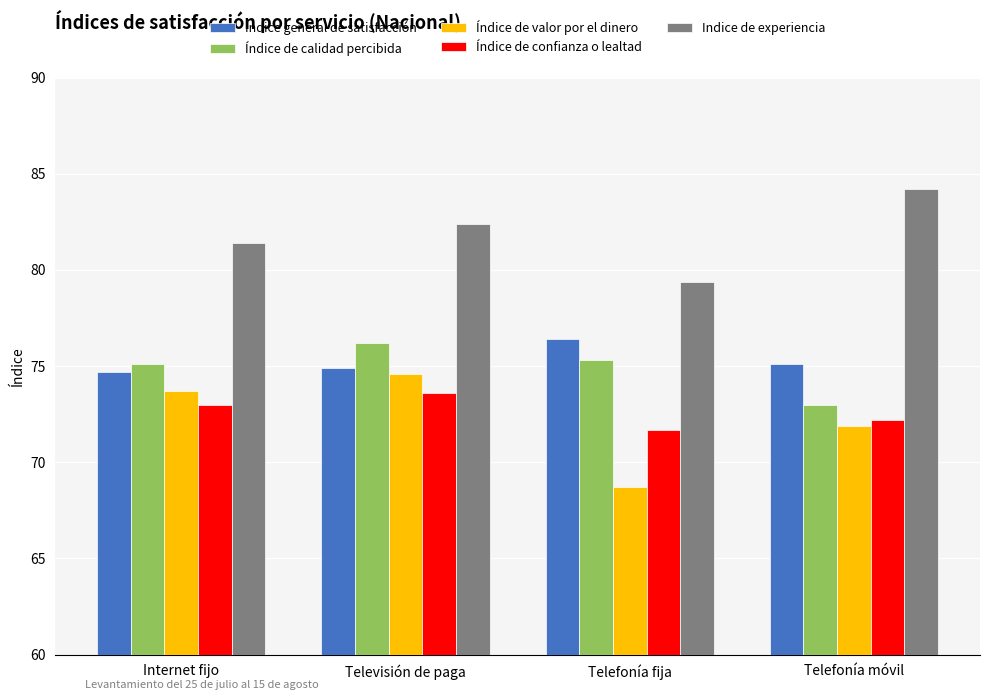

What is the sum of the Índice de valor por el dinero values at Internet fijo and Telefonía fija?

142.4